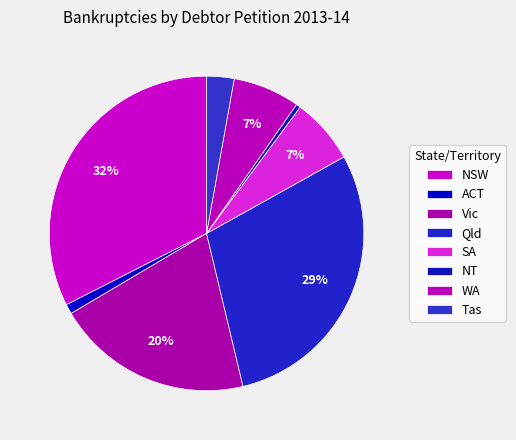

The ACT slice represents 11% of the pie. True or false?

False